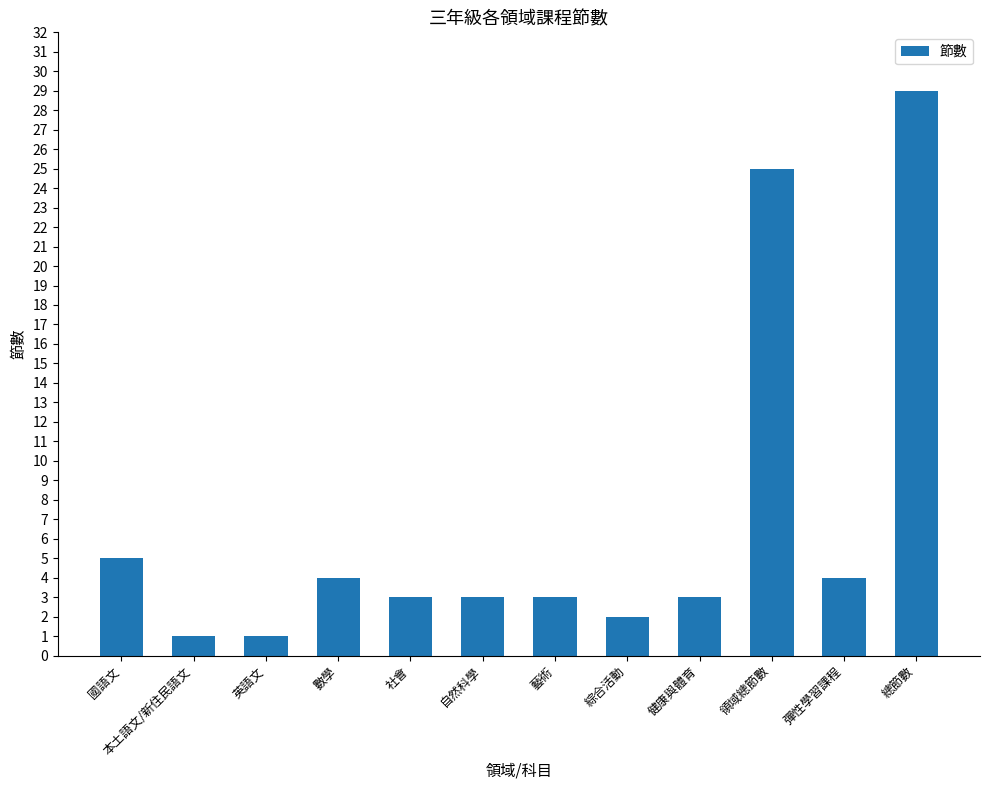

What is the difference between the second highest and second lowest values?

24